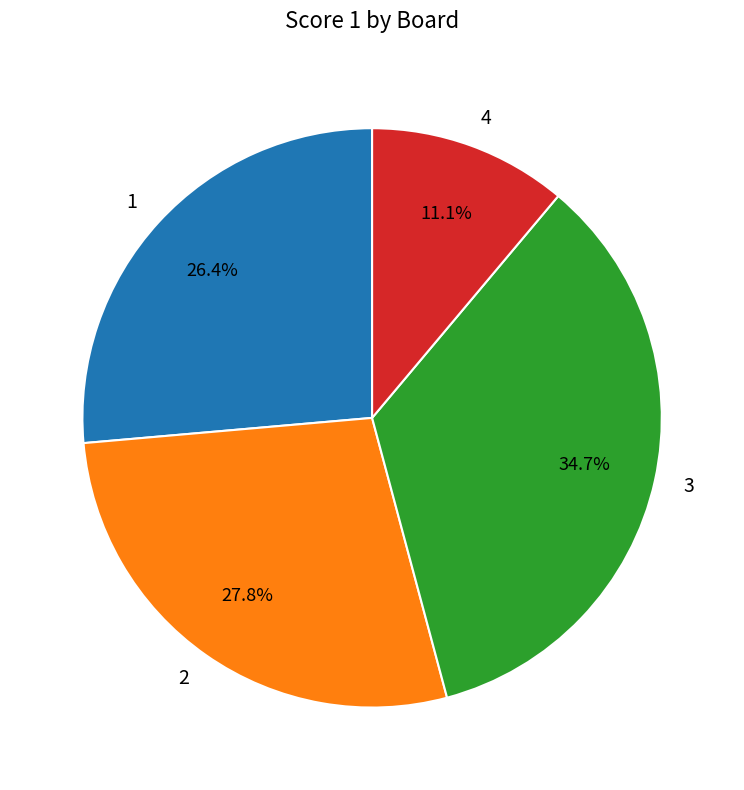

Does any single category account for the majority?

No